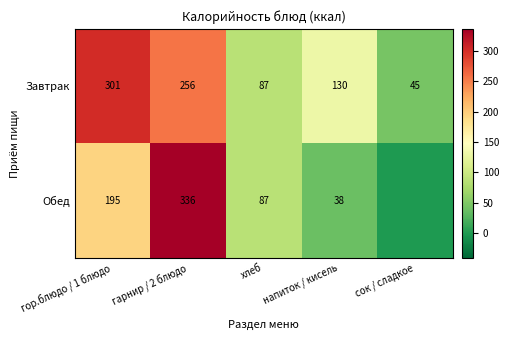

At гор.блюдо / 1 блюдо, list the series in order from smallest to largest.

Обед, Завтрак